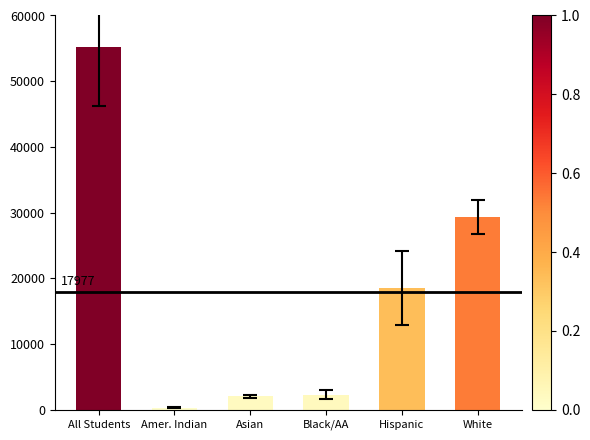

What value does the data have at Black/AA?

2305